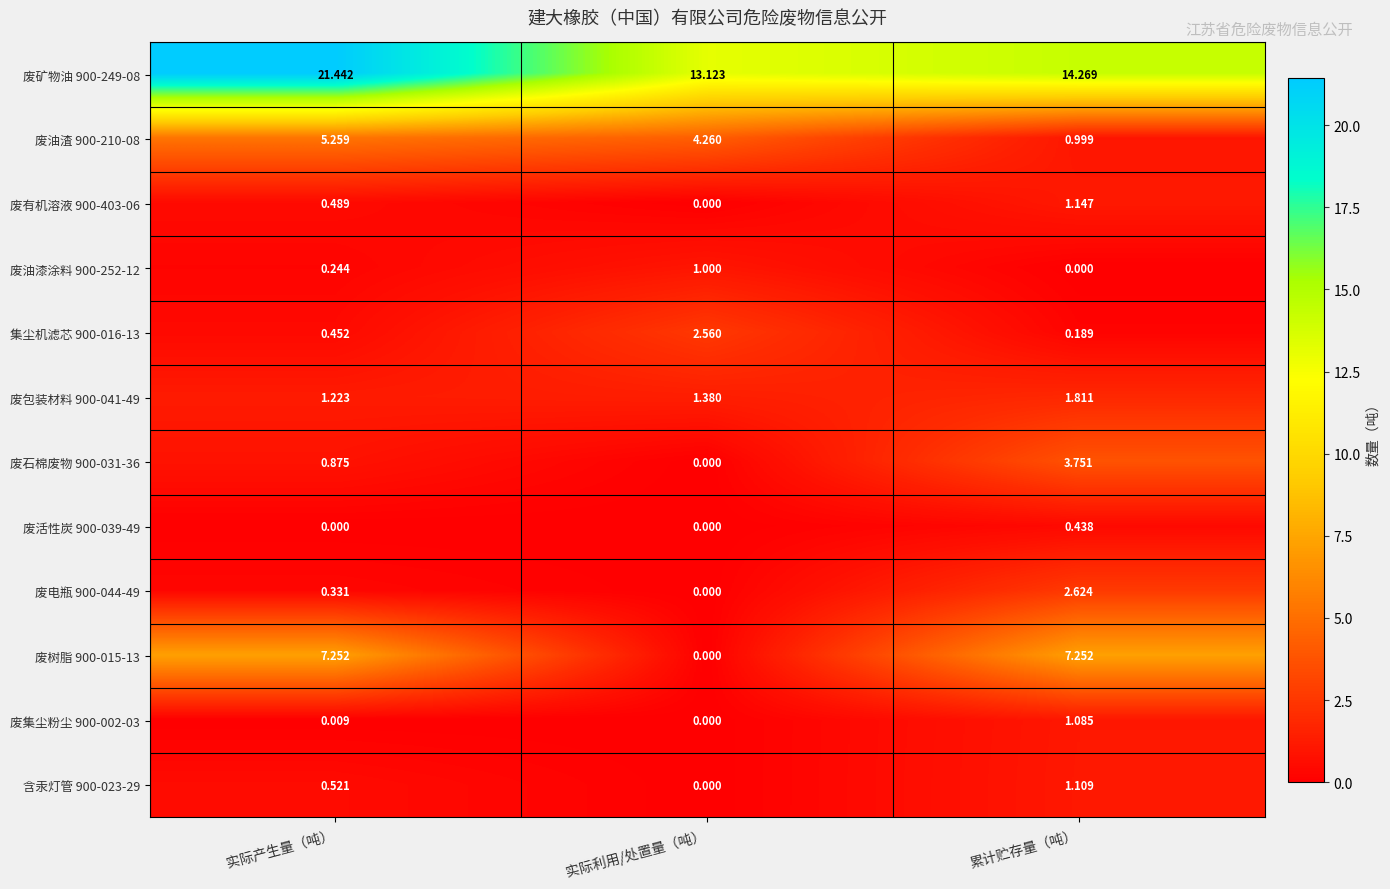

Between 实际产生量（吨） and 实际利用/处置量（吨）, which series saw the biggest shift?

废矿物油 900-249-08